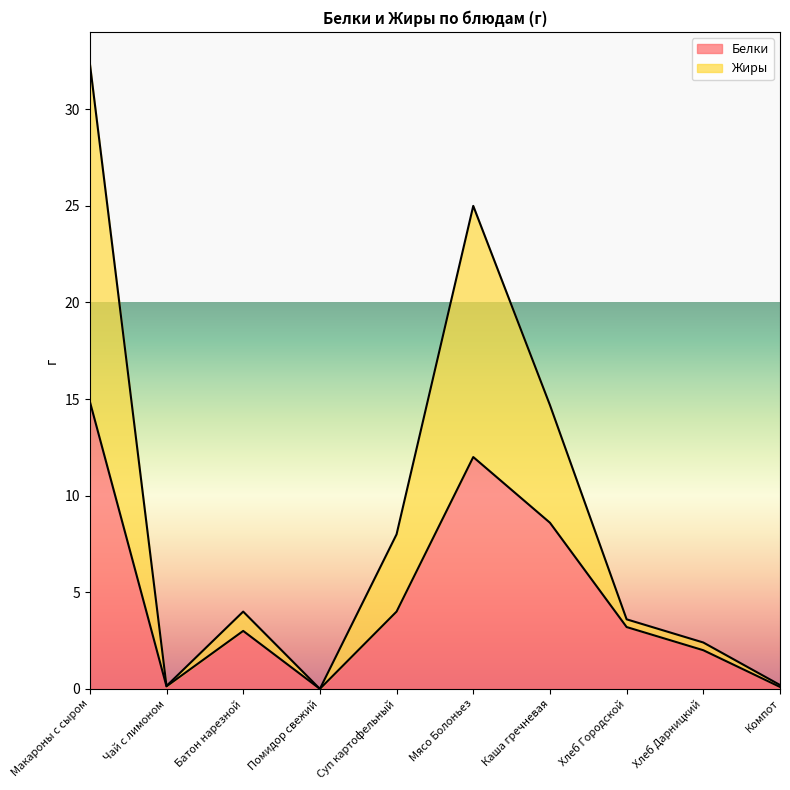

Where is Жиры nearest to the value 16?

Каша гречневая